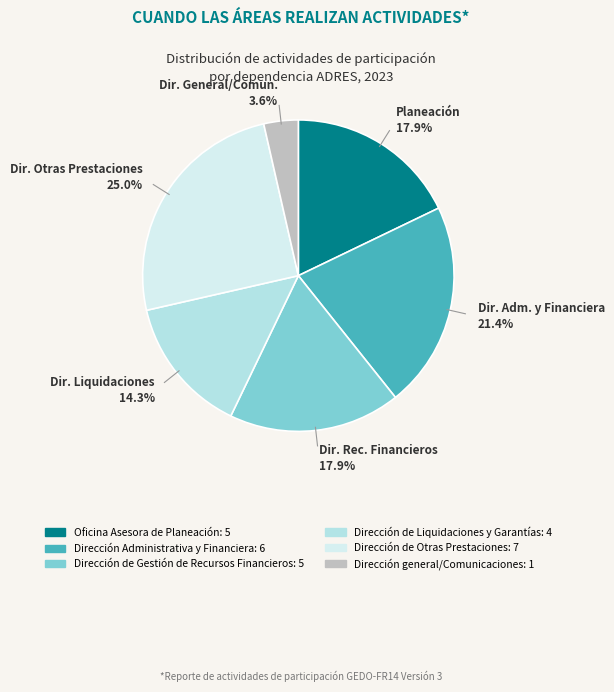

To the nearest percent, what is the average slice percentage?

17%